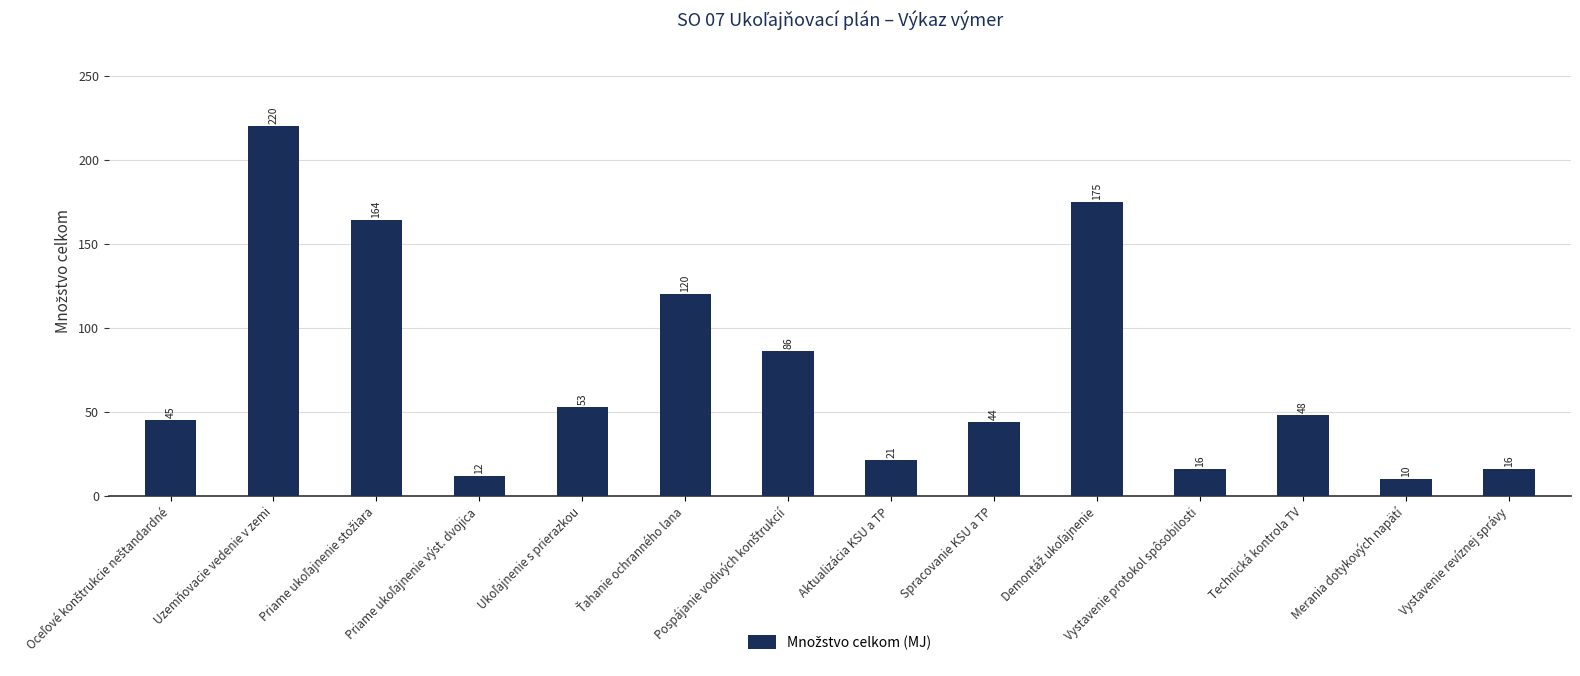

What is the value of the 14th bar from the left?

16